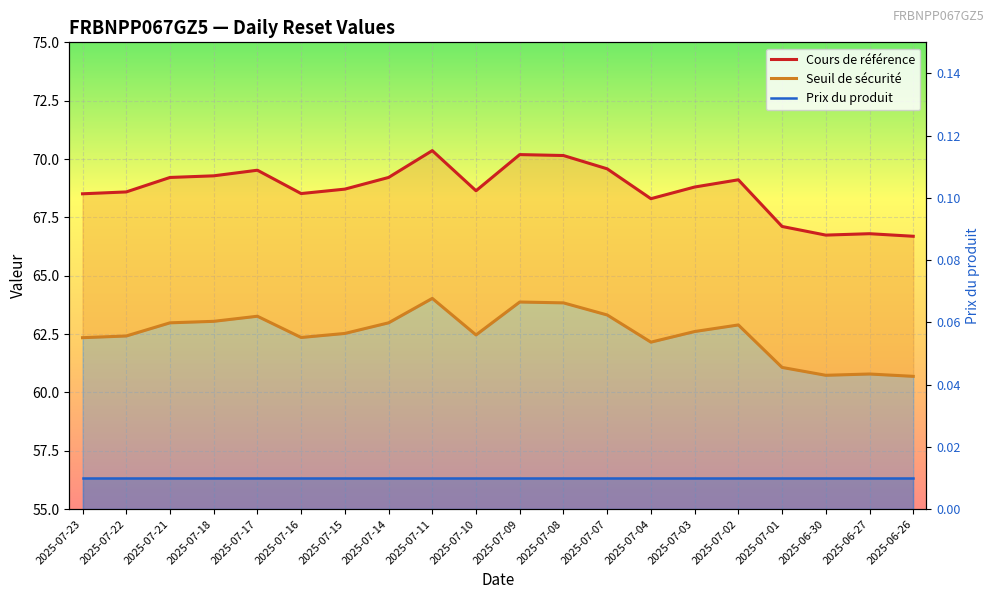

At which category is the sum across all series the highest?

2025-07-11